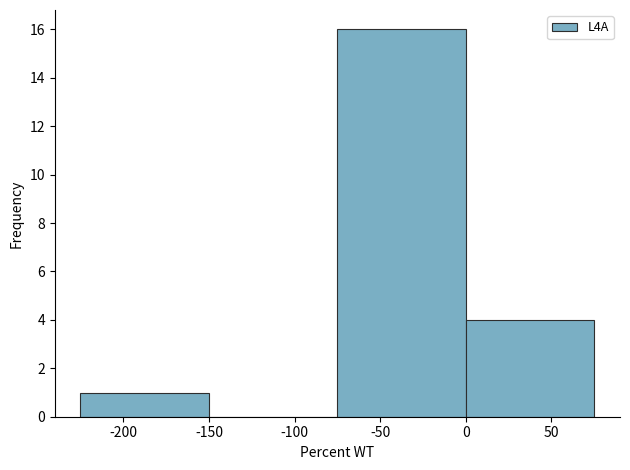

Reading left to right, transcribe this chart: for each bar, give the range it covers on the x-axis and its height. The values are not printed on the chart, so give them approximately, as read against the axis.

-225 to -150: 1
-150 to -75: 0
-75 to 0: 16
0 to 75: 4